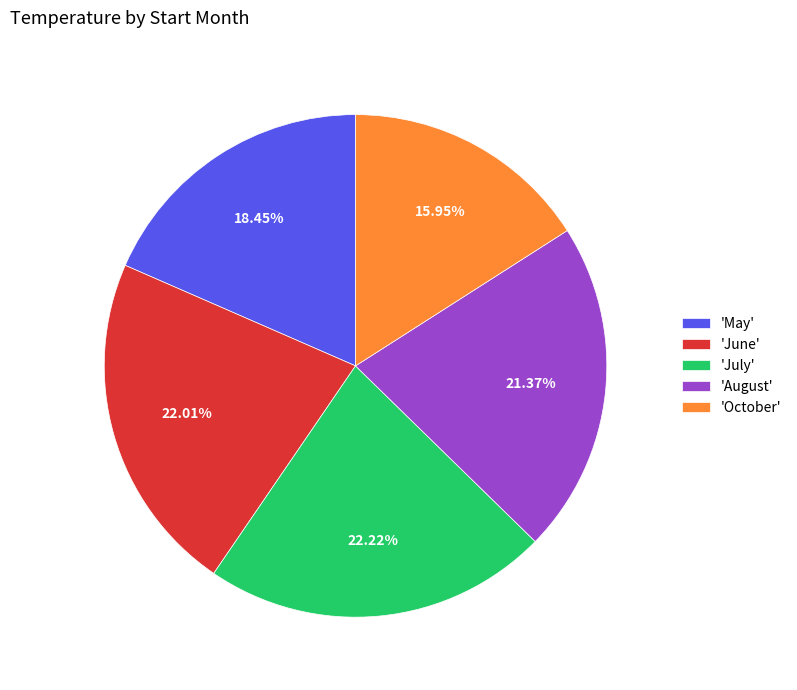

Is there a majority slice in this chart?

No